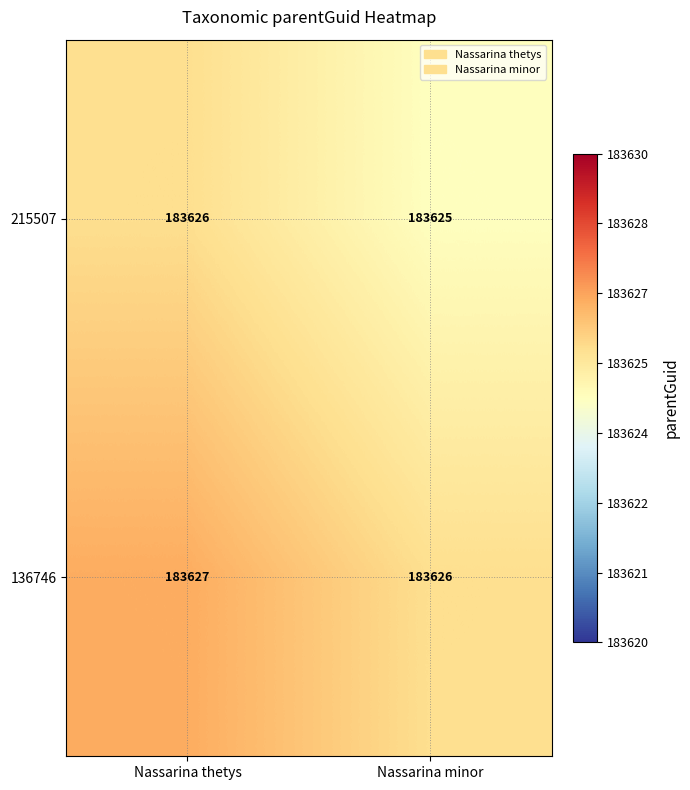

What is the sum of the 215507 values at Nassarina minor and Nassarina thetys?

367251